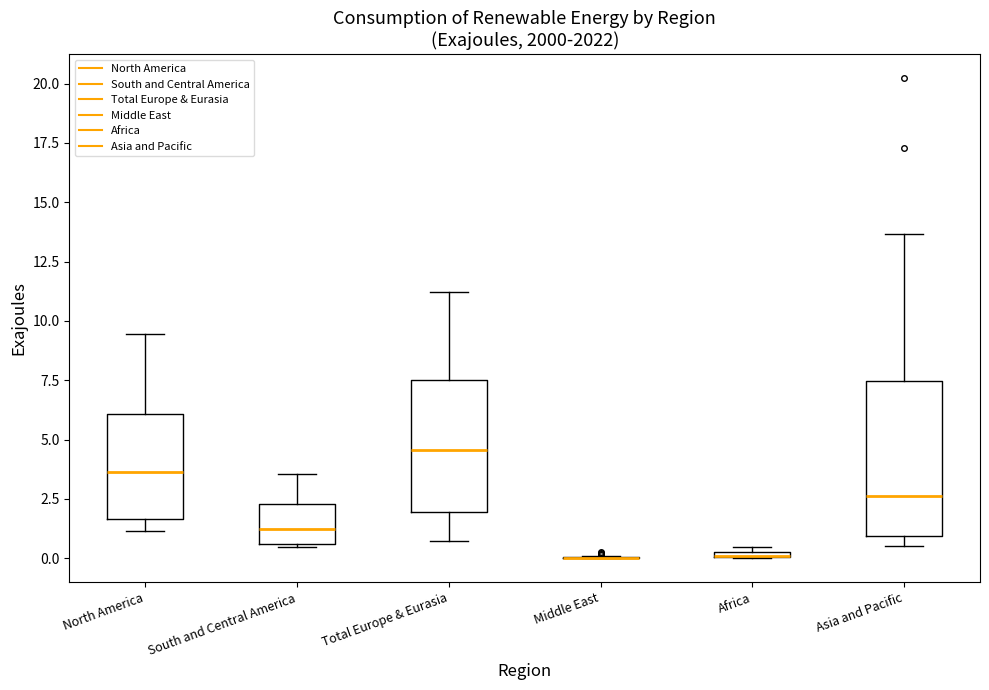

Where is the upper edge of the box for Africa on the y-axis? The values are not printed on the chart, so give them approximately, as read against the axis.

0.5